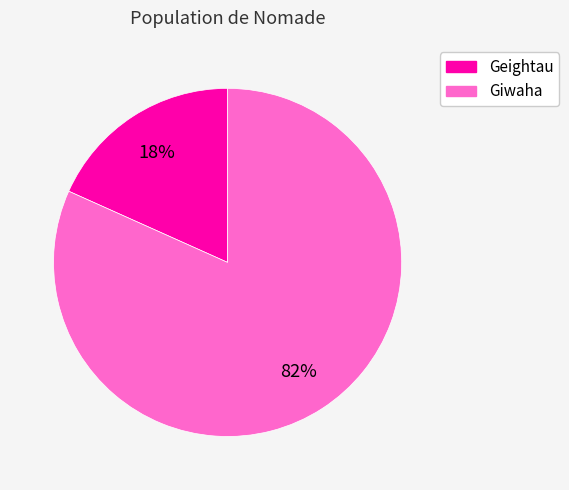

Is it true that Giwaha is 89% of the pie?

False